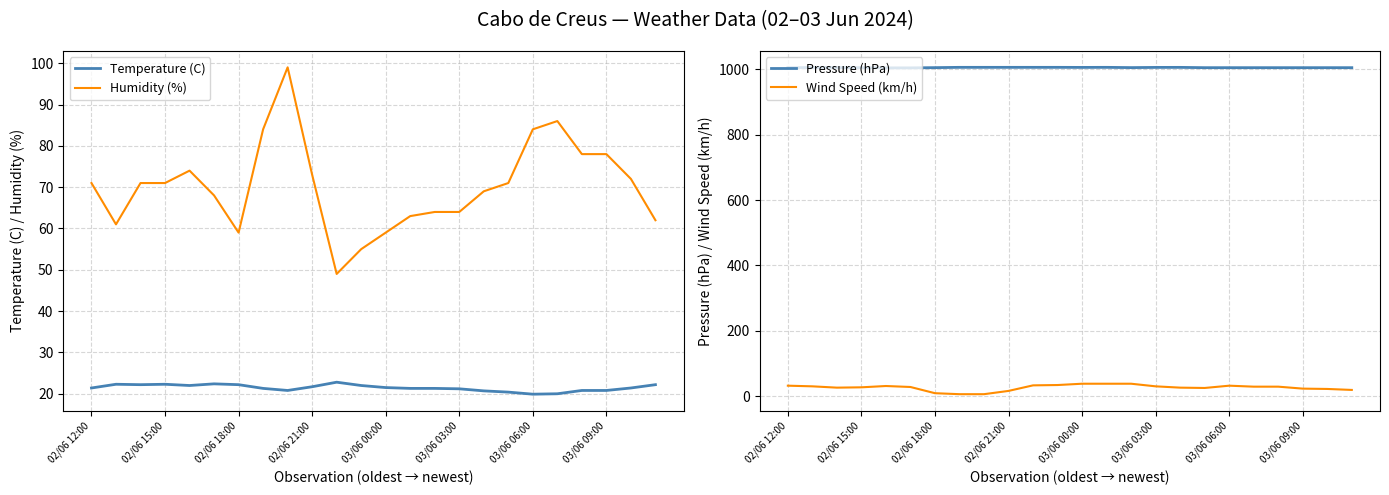

What is the lowest value of the Temperature (C) series?

19.9